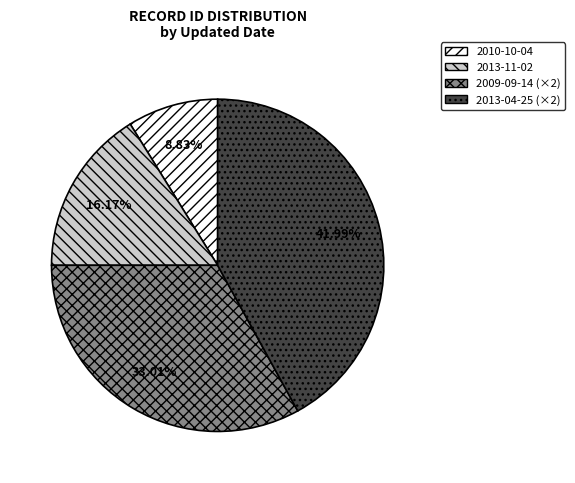

Is there any slice that represents more than half of the pie?

No